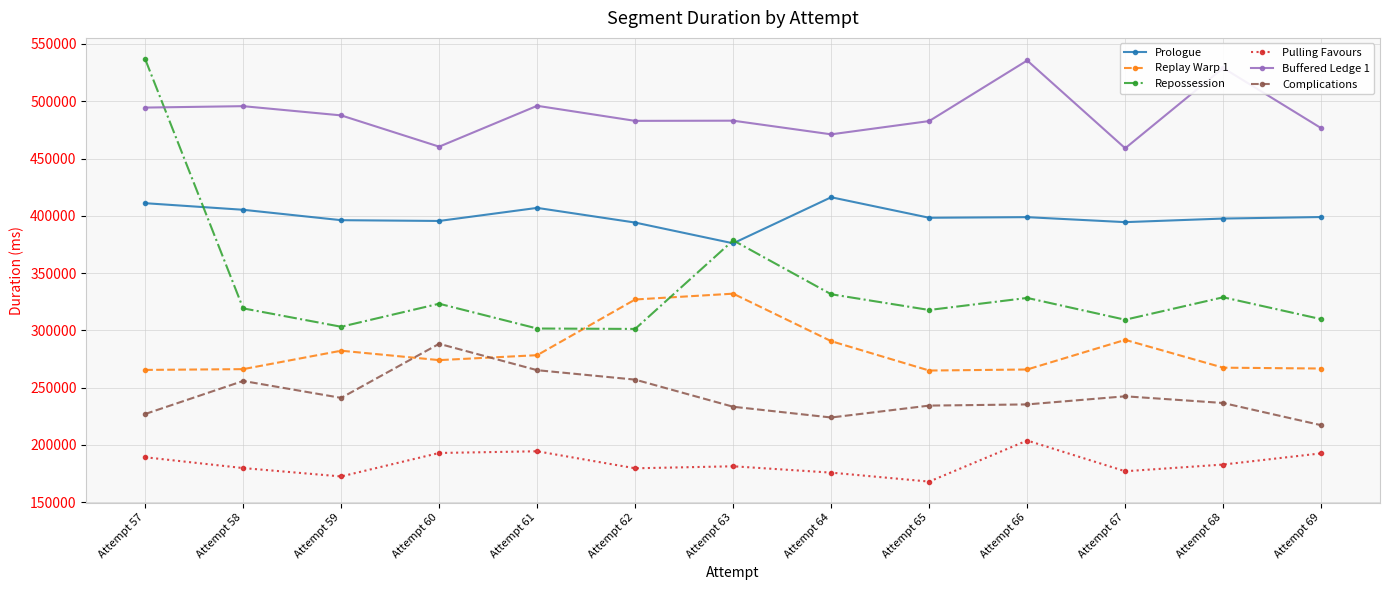

Does the chart display data point markers on the line(s)?

Yes